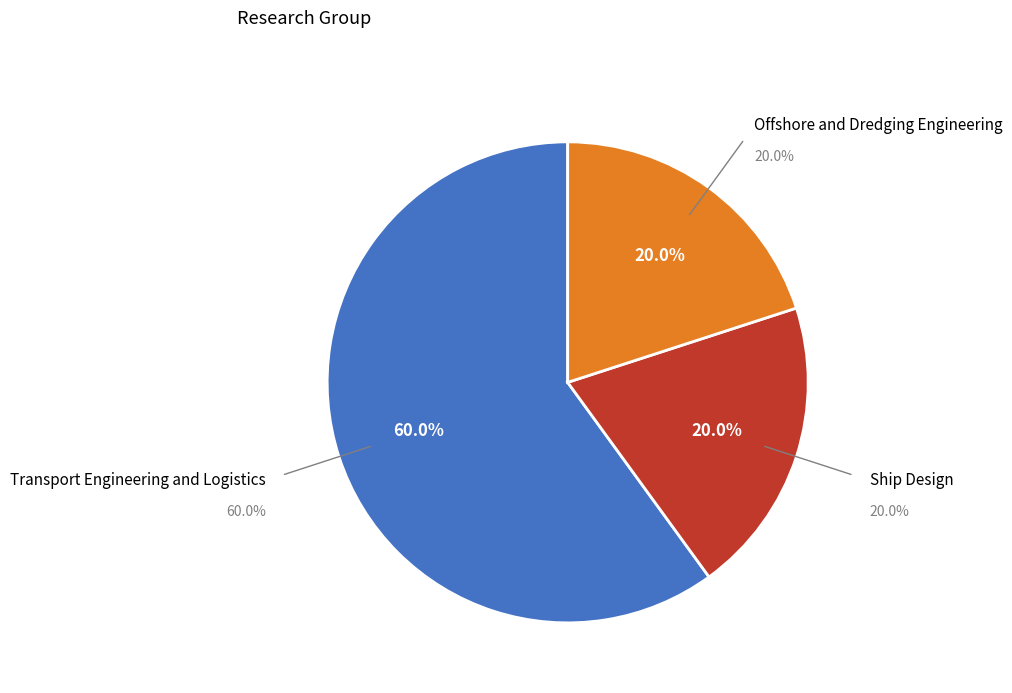

The Offshore and Dredging Engineering slice represents 20% of the pie. True or false?

True